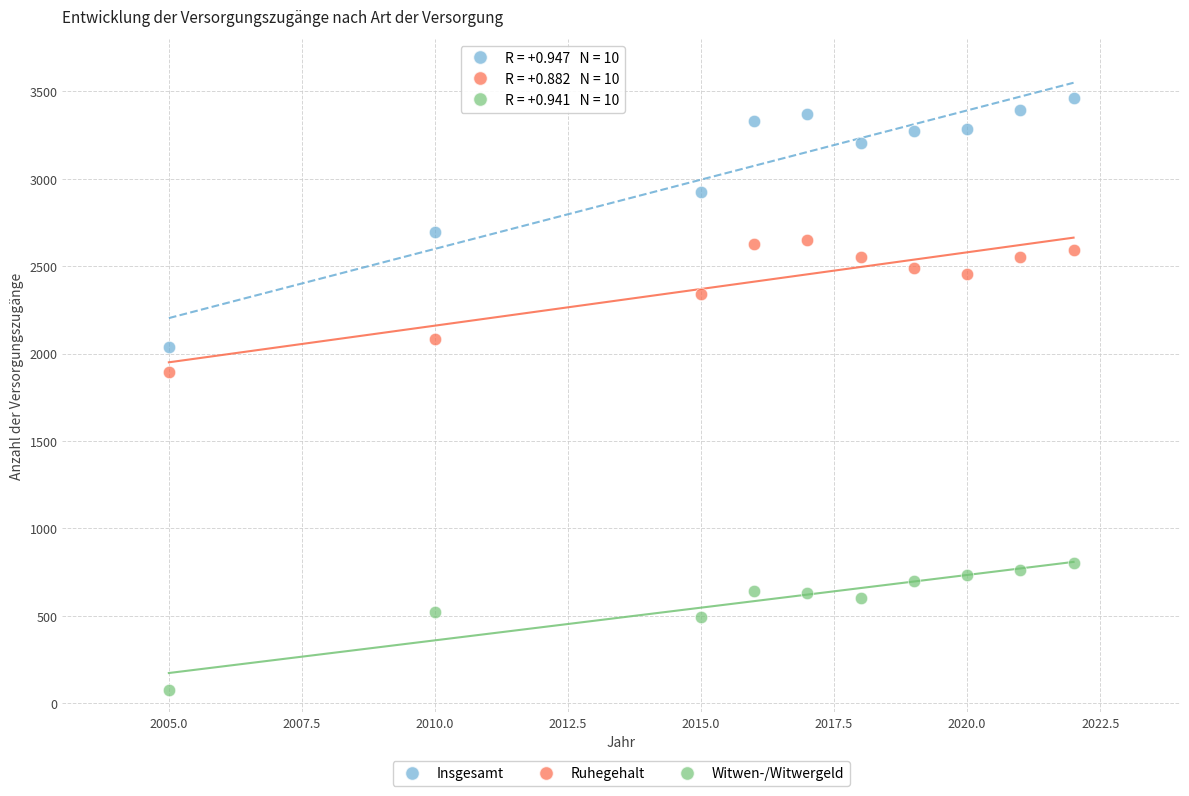

Which series contains the highest Y value?

Insgesamt